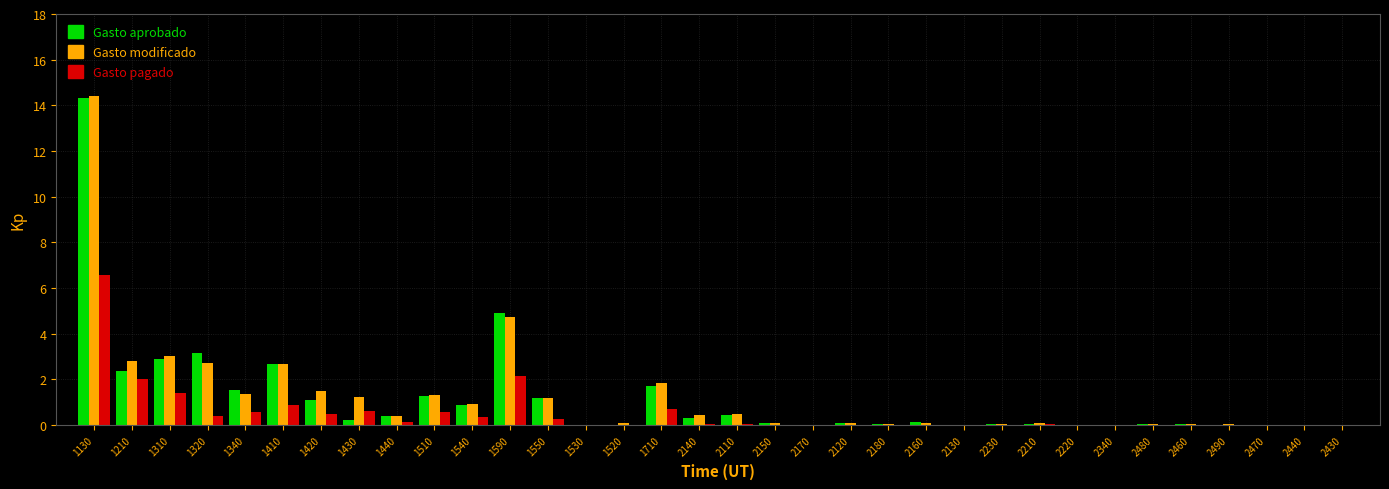

At which label is Gasto modificado closest to 7?

1590